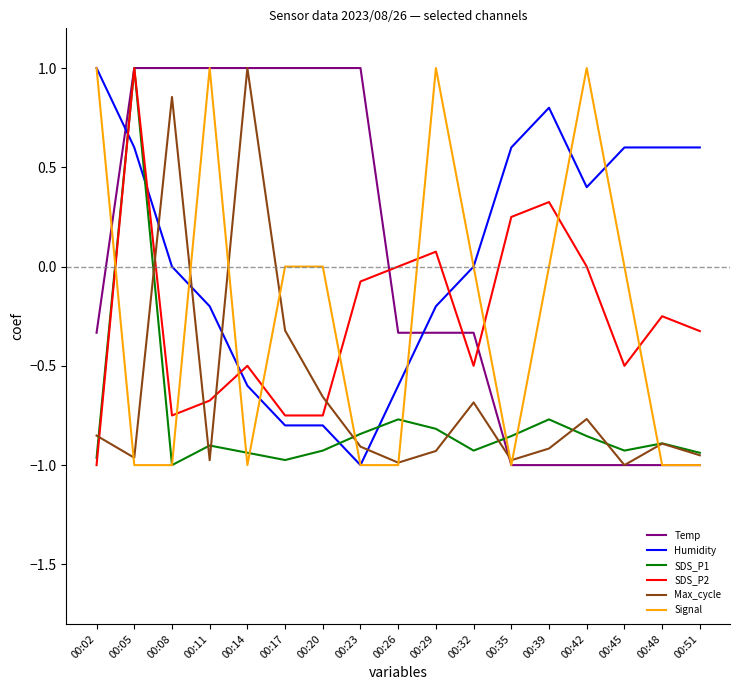

At which category is the sum across all series the highest?

00:05